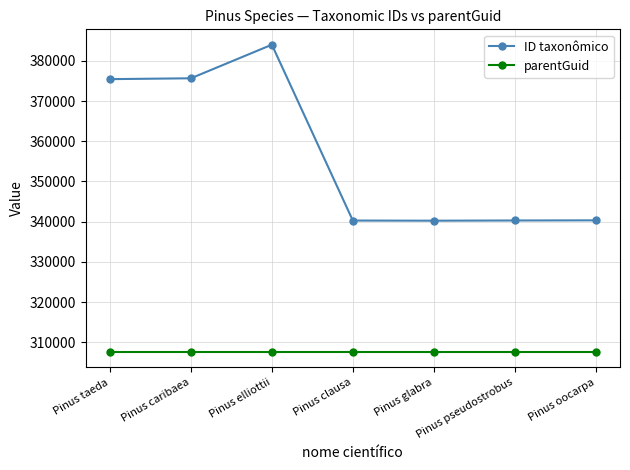

What is the difference between the maximum and minimum values in the ID taxonômico series?

43778